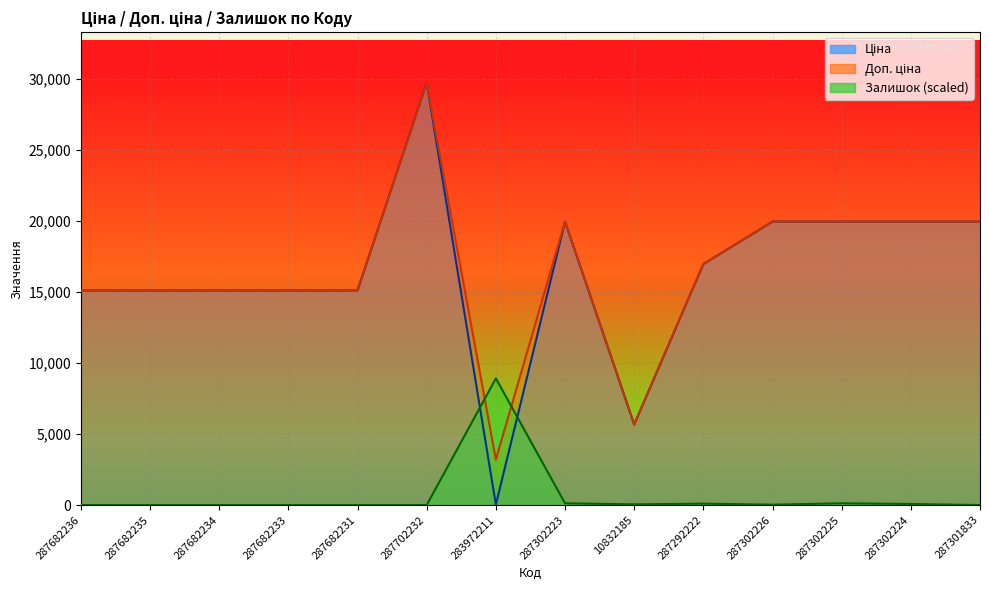

What is the spread (max minus min) of values at 287682231?

15120.0